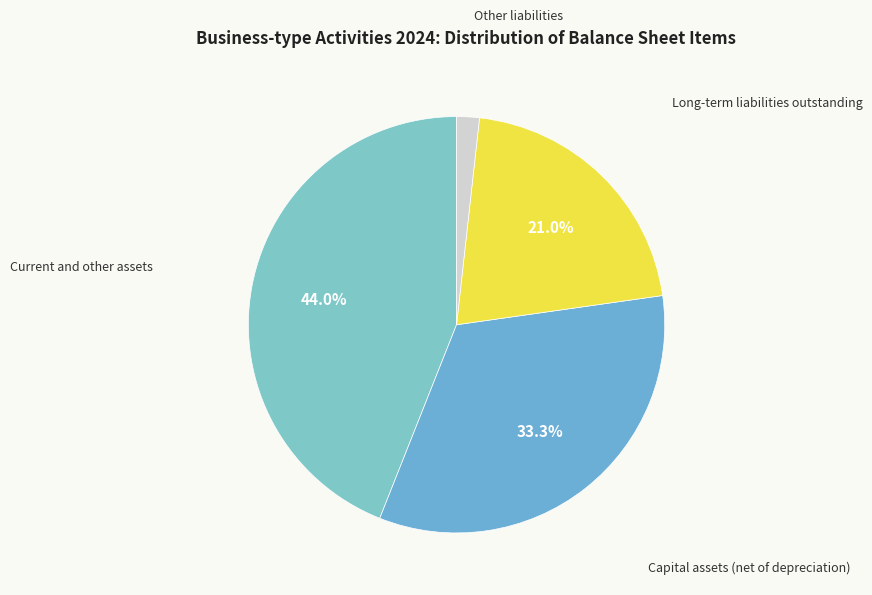

Count the number of slices in the pie.

4